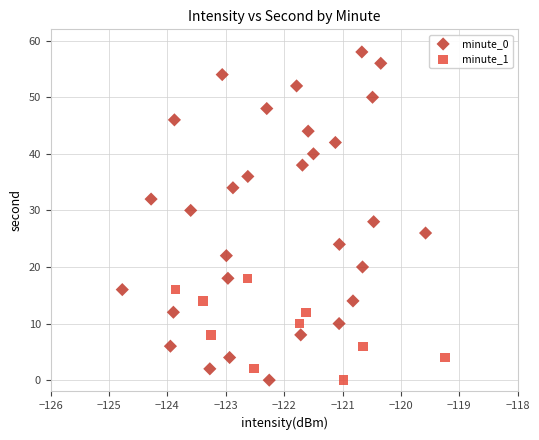

Which series contains the highest Y value?

minute_0